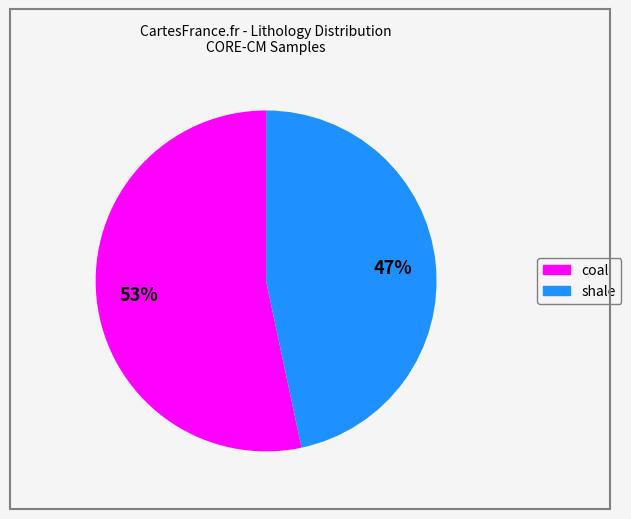

Which slice is the largest?

coal